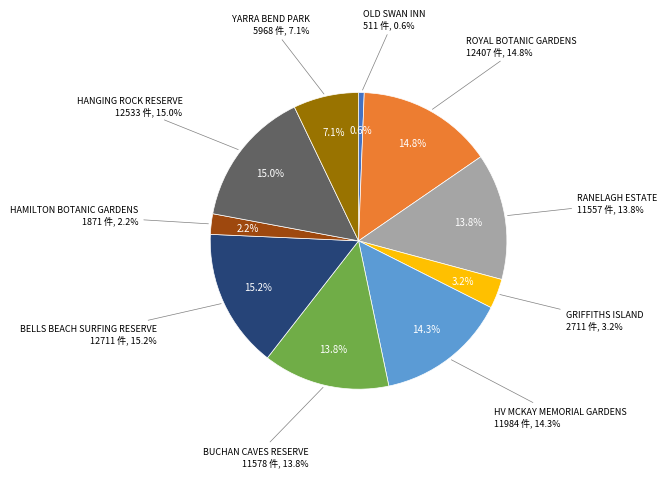

To the nearest percent, what percentage of the pie is BUCHAN CAVES RESERVE?

14%